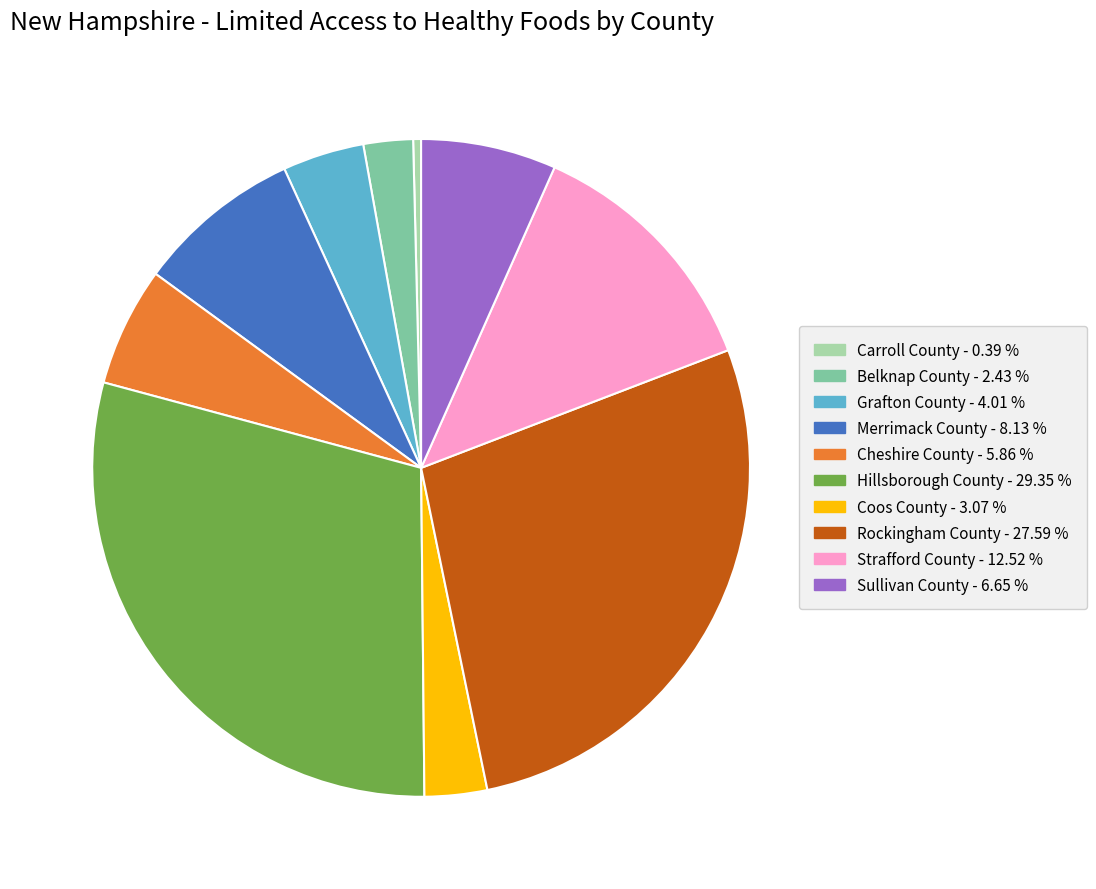

Which category has the biggest portion of the pie?

Hillsborough County